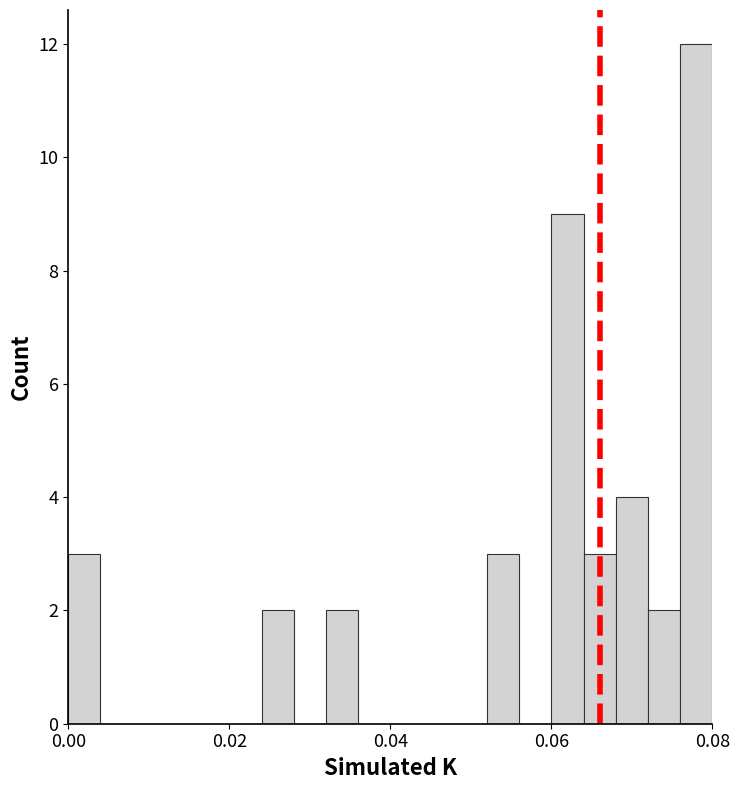

Around what value on the x-axis is the tallest bar? Give the approximate position of its centre, as read against the axis.

0.078